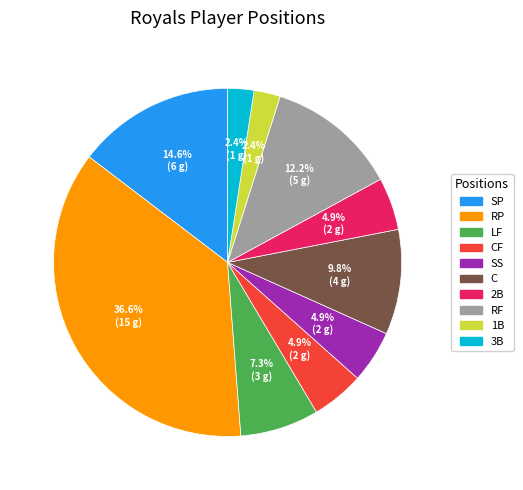

Is the sum of SS and RP greater than half?

No